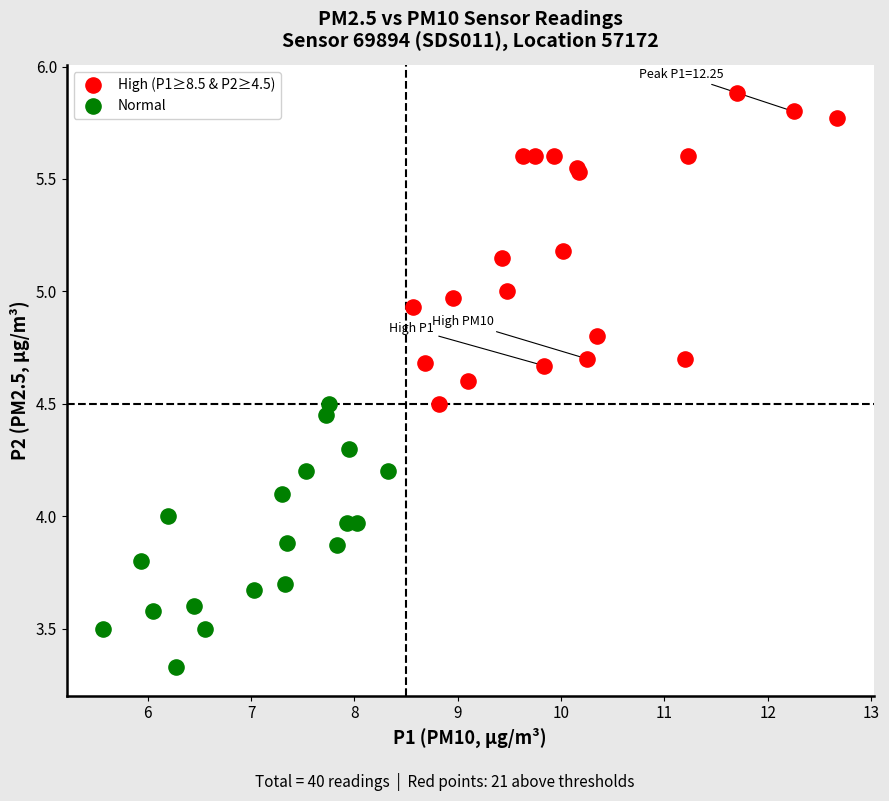

Which series reaches the maximum Y coordinate?

High (P1≥8.5 & P2≥4.5)